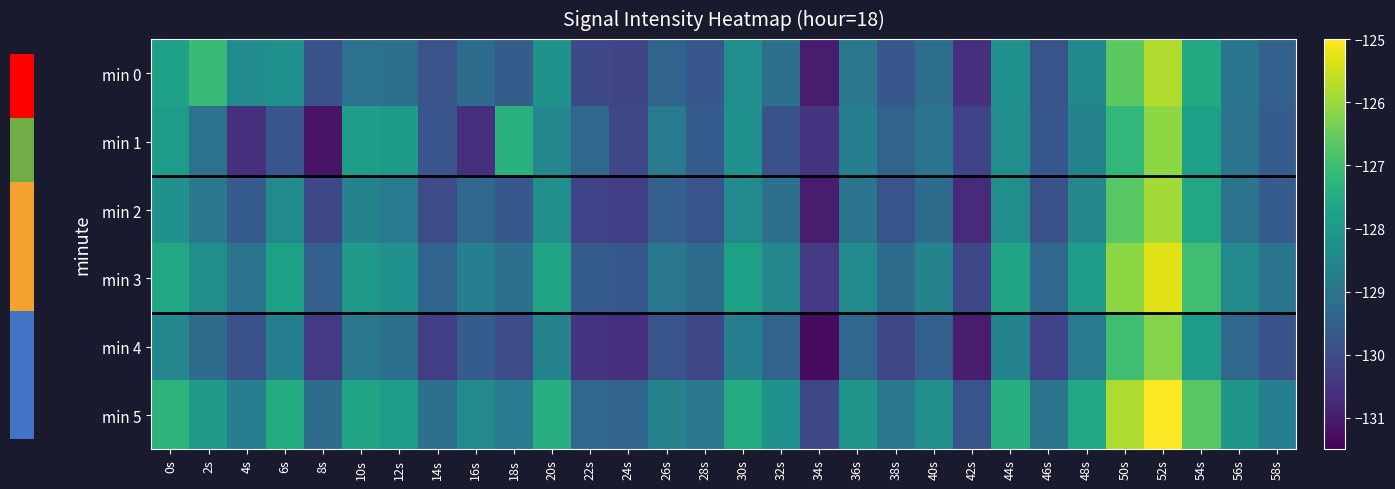

At which category is the sum across all series the highest?

52s